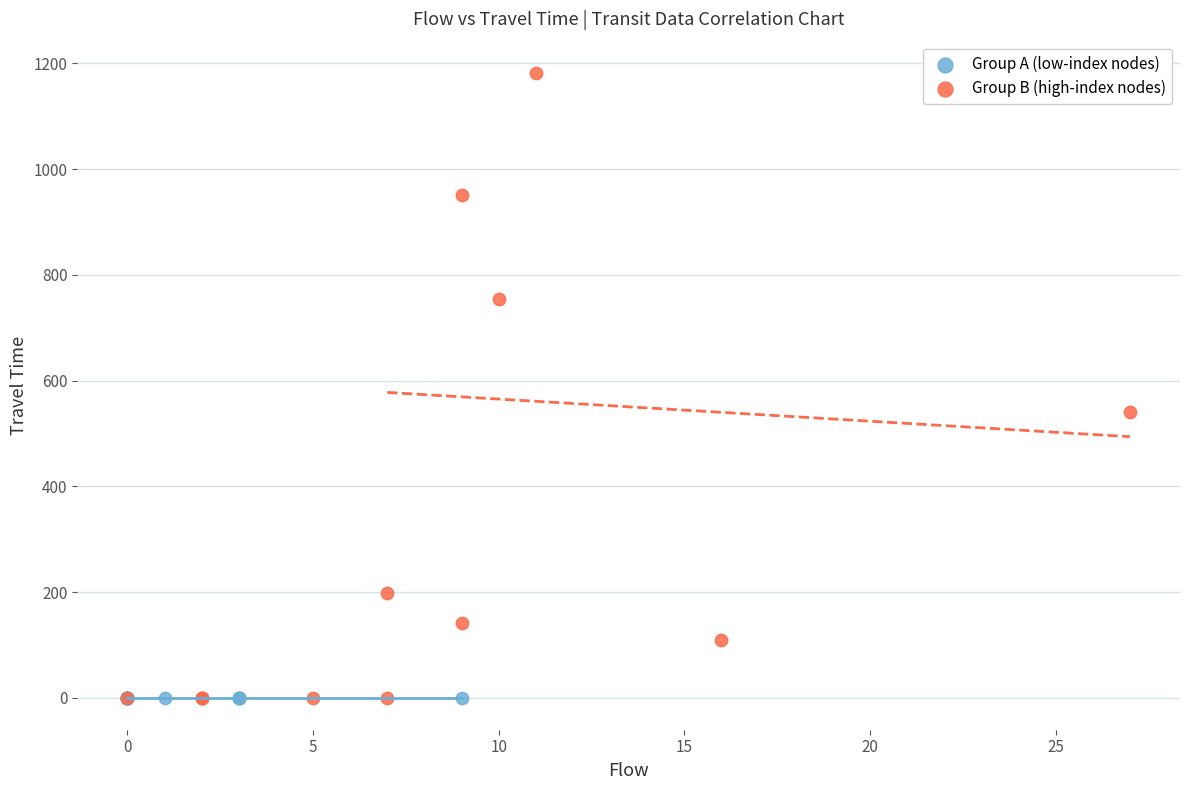

Which series contains the highest Y value?

Group B (high-index nodes)